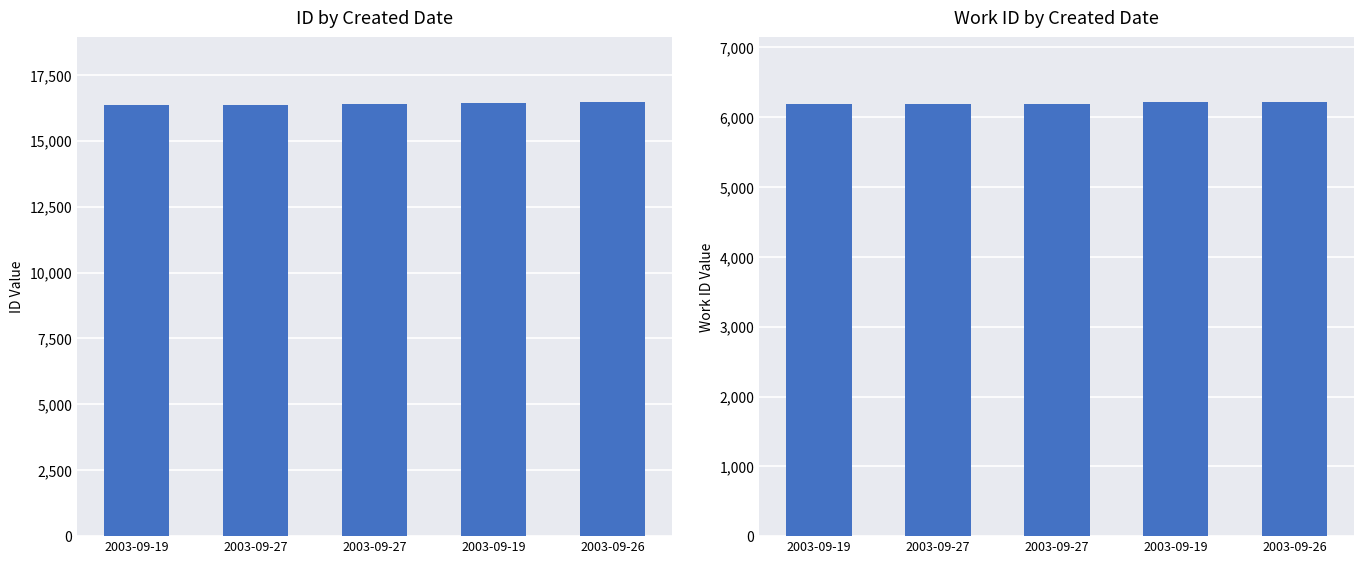

What is the label of the 2nd bar from the left?

2003-09-27